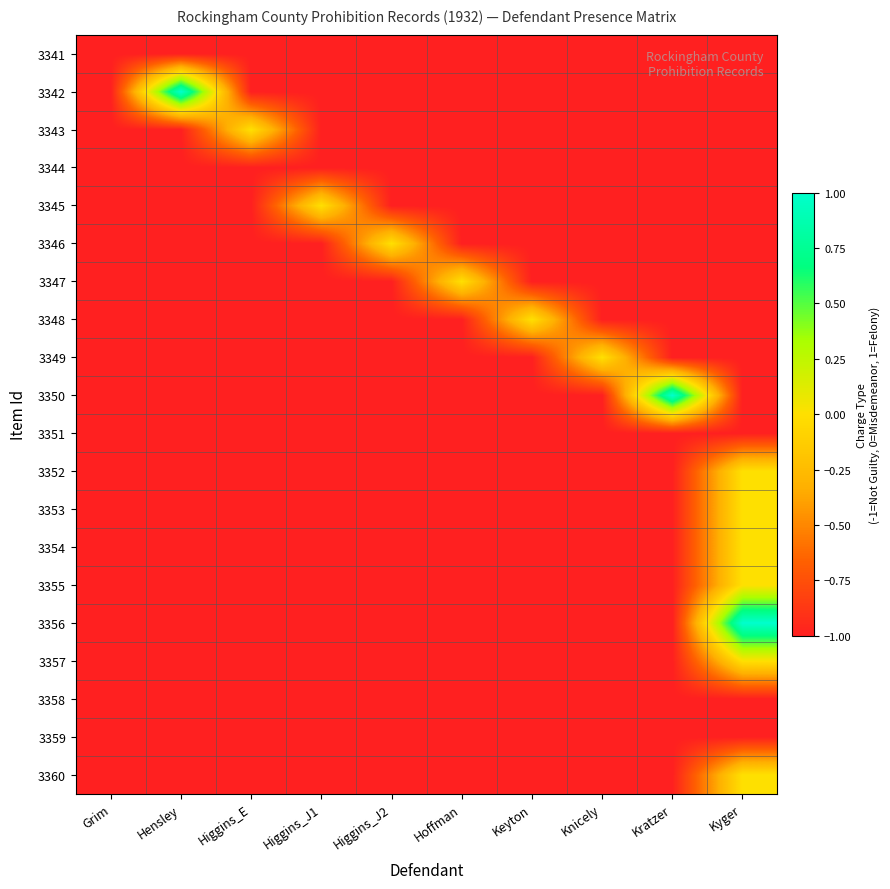

Rank the series by their maximum value, from highest to lowest.

3342, 3350, 3356, 3343, 3345, 3346, 3347, 3348, 3349, 3352, 3353, 3354, 3355, 3357, 3360, 3341, 3344, 3351, 3358, 3359